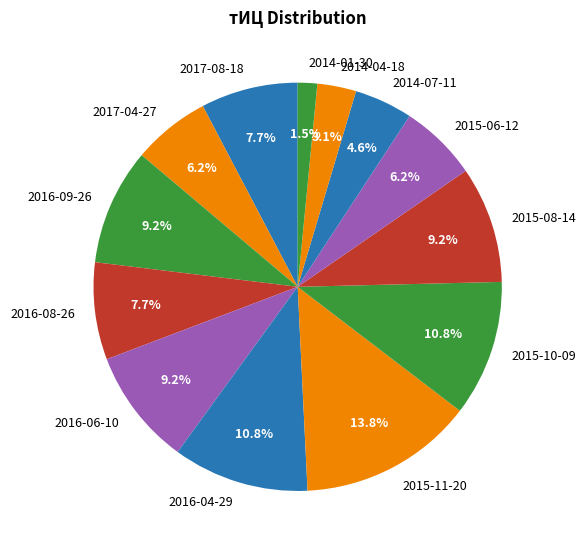

True or false: 2017-04-27 accounts for 6% of the total.

True